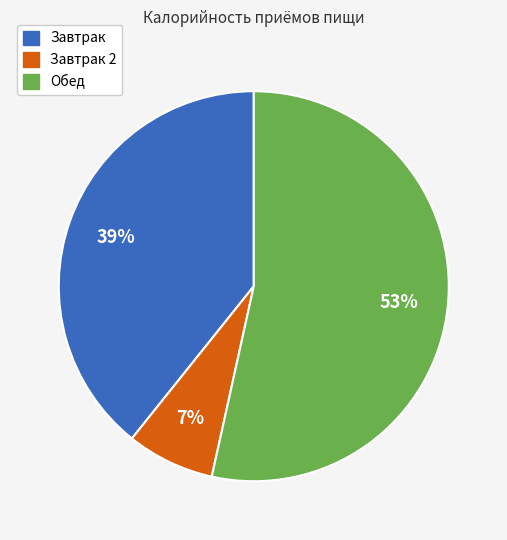

How many segments does this pie chart have?

3